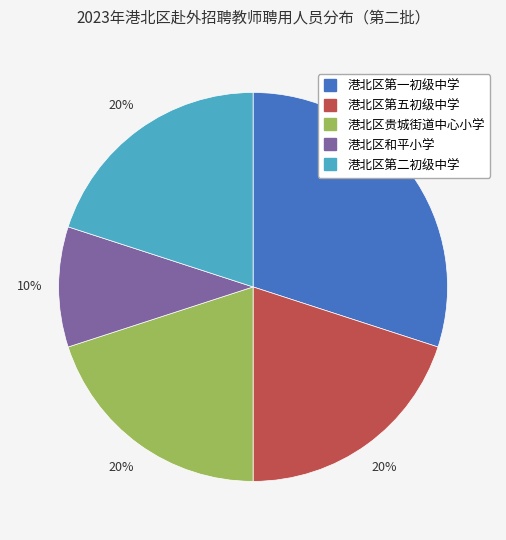

Combined, do 港北区和平小学 and 港北区第一初级中学 account for over 50%?

No